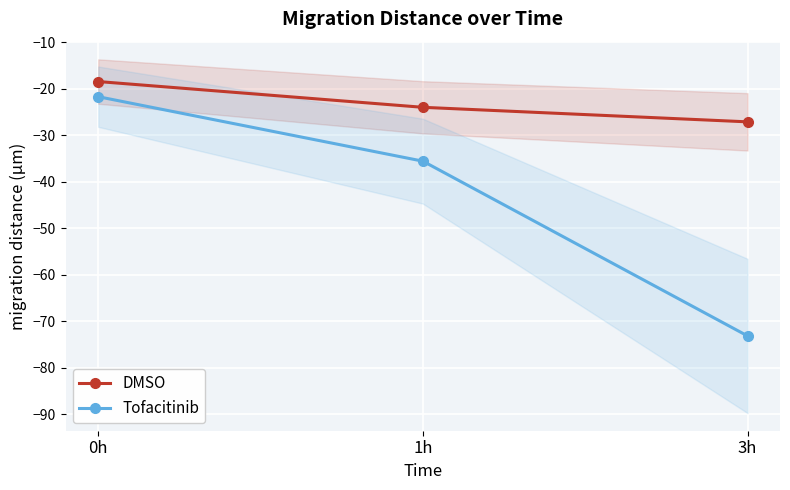

Reading left to right, transcribe all the data shown in this chart.

DMSO: -18.4	-24.0	-27.1
Tofacitinib: -21.7	-35.6	-73.2